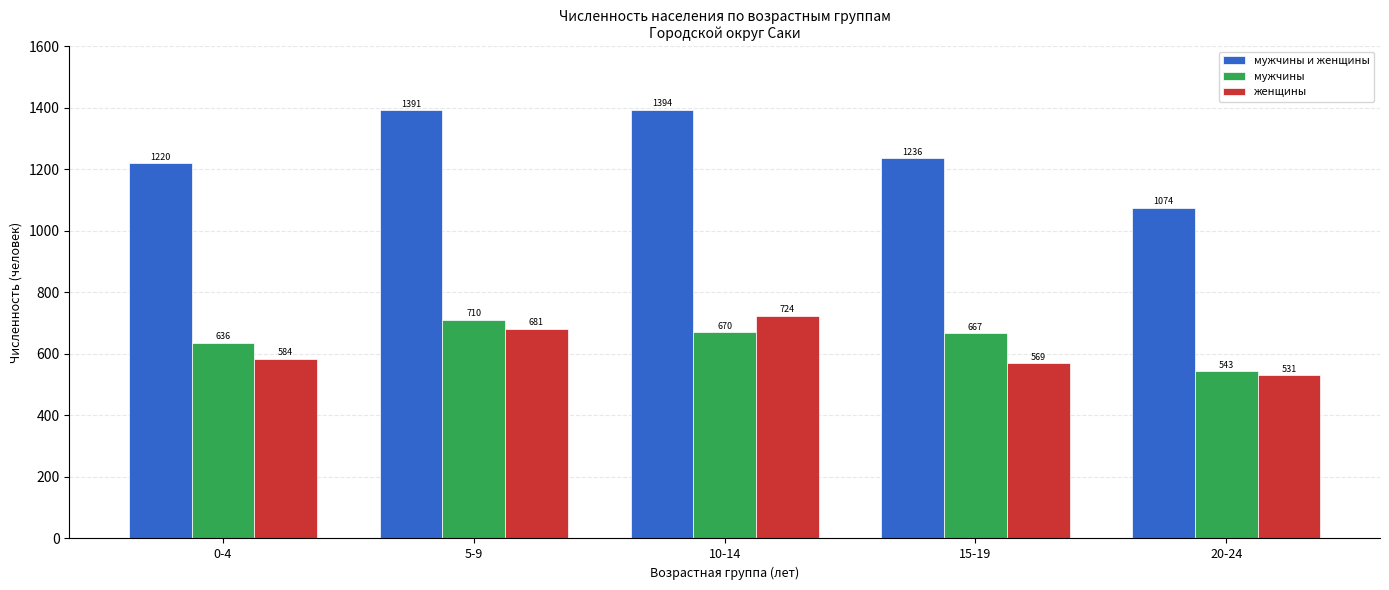

What are all the series names shown in the legend?

мужчины и женщины, мужчины, женщины